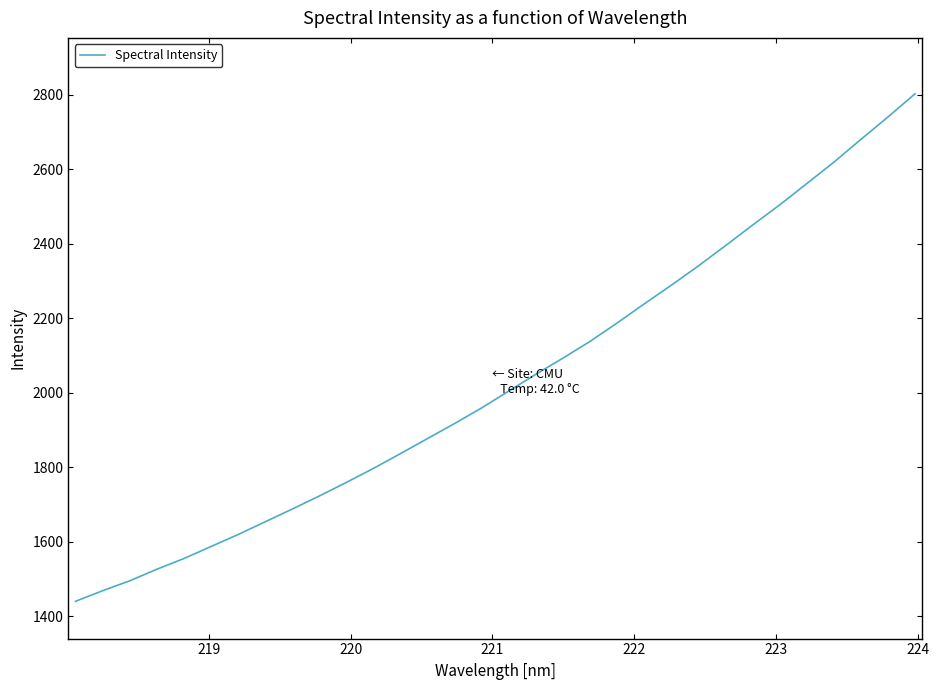

What is the smallest value displayed?

1440.4